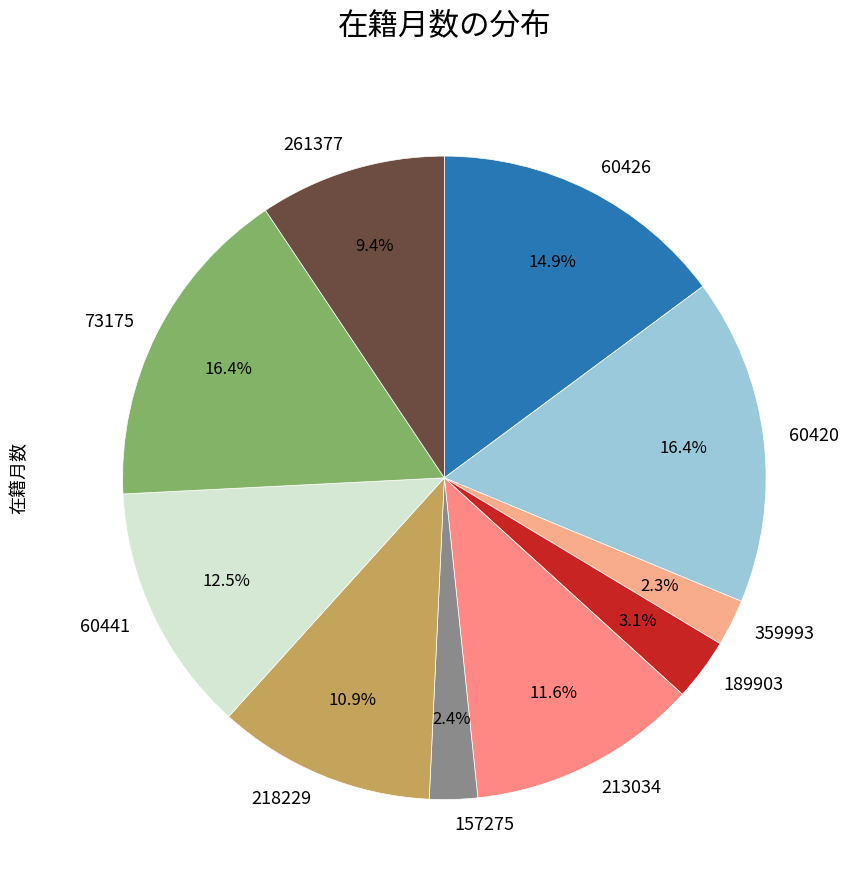

Count the number of slices in the pie.

10